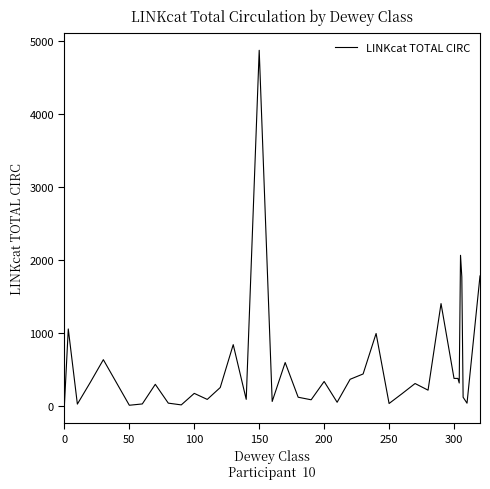

What is the difference between the maximum and minimum values?

4871